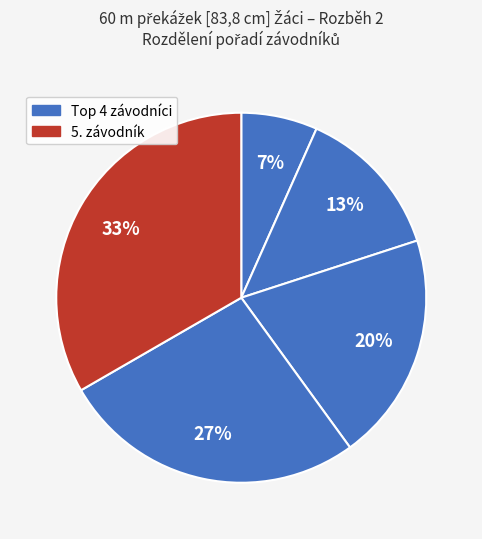

Count the number of slices in the pie.

5